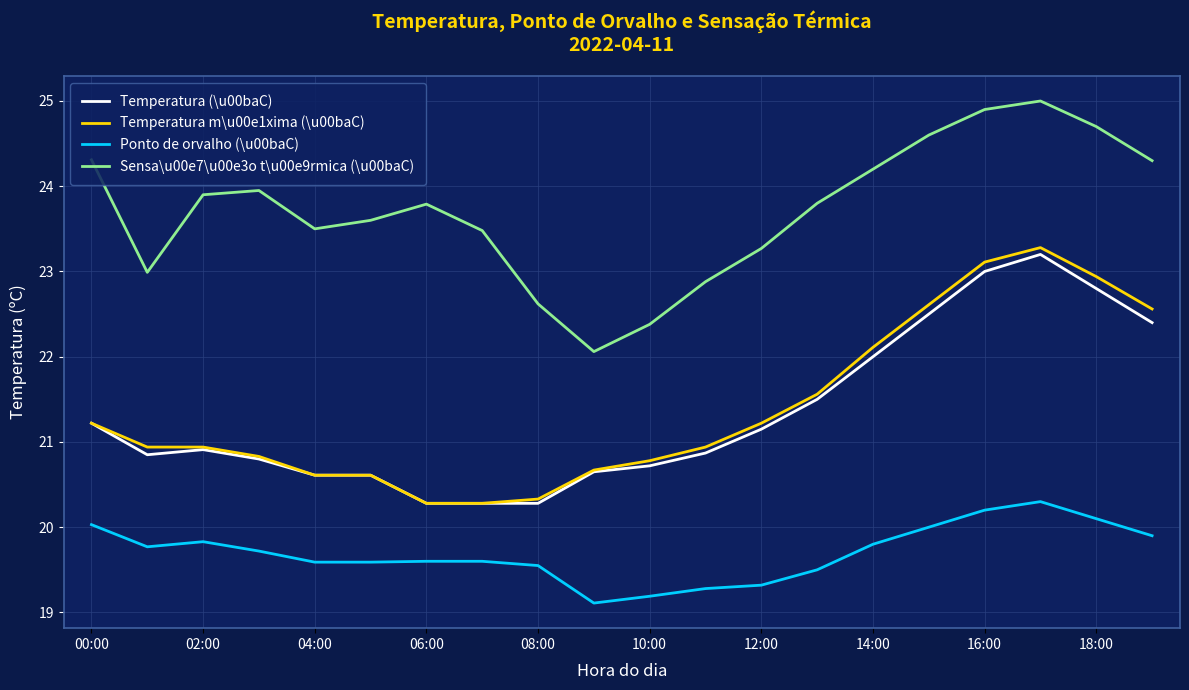

True or false: Temperatura (\u00baC) and Ponto de orvalho (\u00baC) intersect in this chart.

False